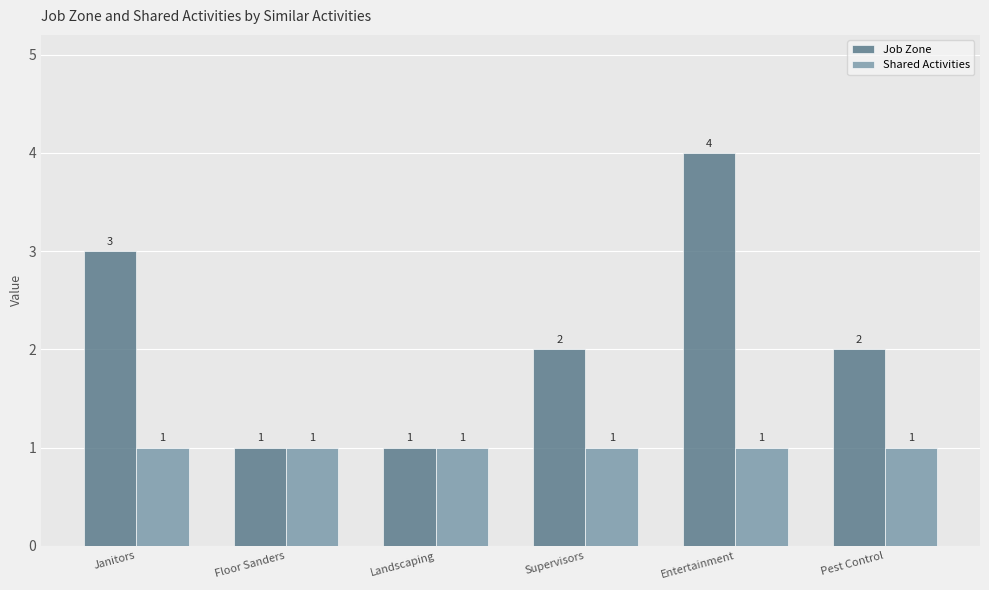

True or false: Shared Activities has a value of 1 at Janitors.

True